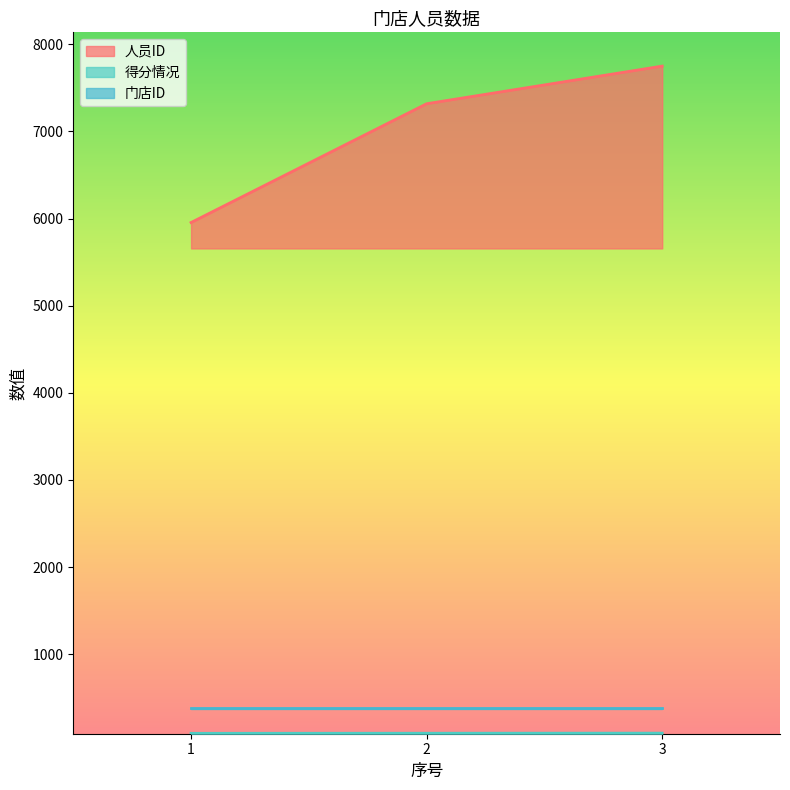

Is it true that 人员ID equals 4393 at 3?

False